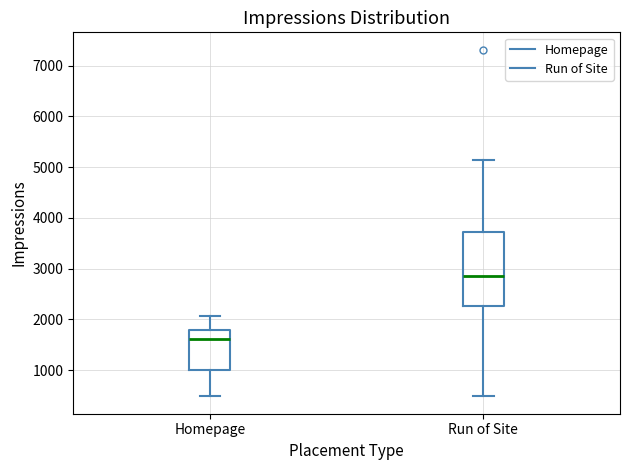

Reading left to right, read every box against the y-axis: the position of its median line, the range the box covers, and the ends of its whiskers. The values are not printed on the chart, so give them approximately, as read against the axis.

Homepage: median 1600, box 1000 to 1800, whiskers 500 to 2100
Run of Site: median 2800, box 2300 to 3700, whiskers 500 to 5200